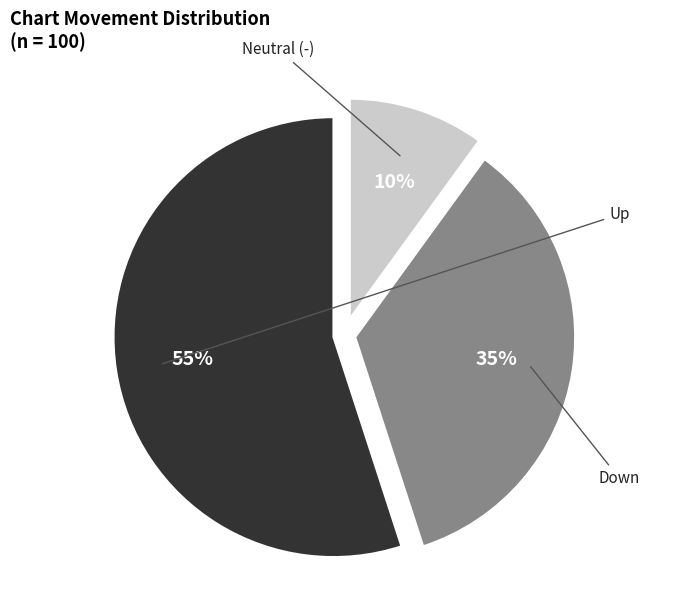

Which category has the smallest portion of the pie?

-